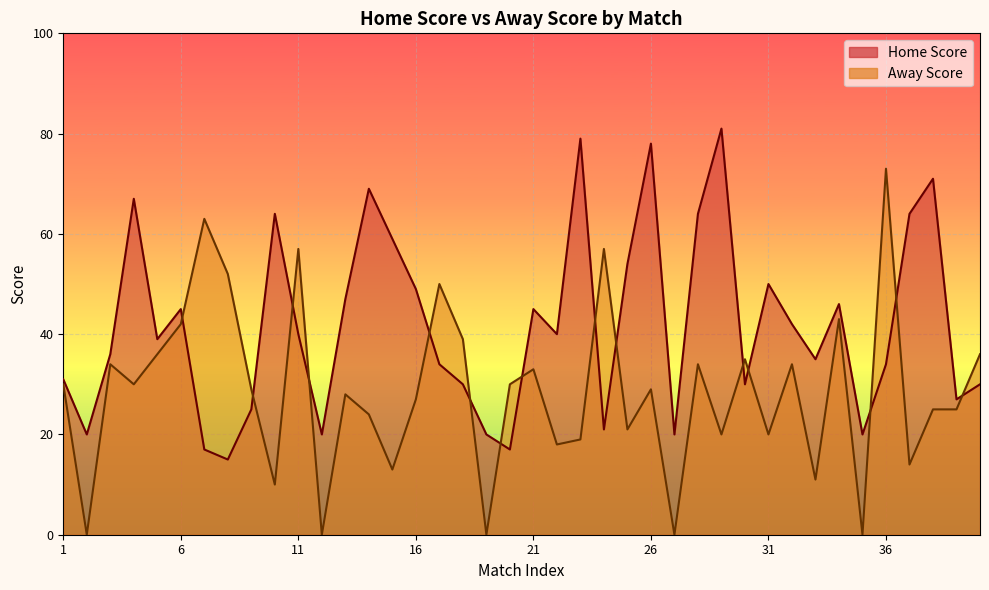

Which series has the largest range (max minus min)?

Away Score